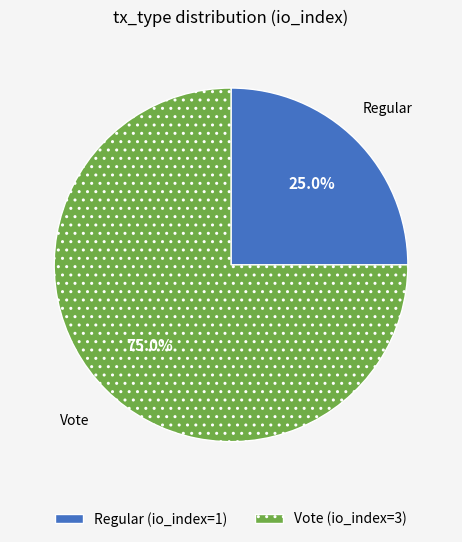

Which category has the smallest portion of the pie?

Regular